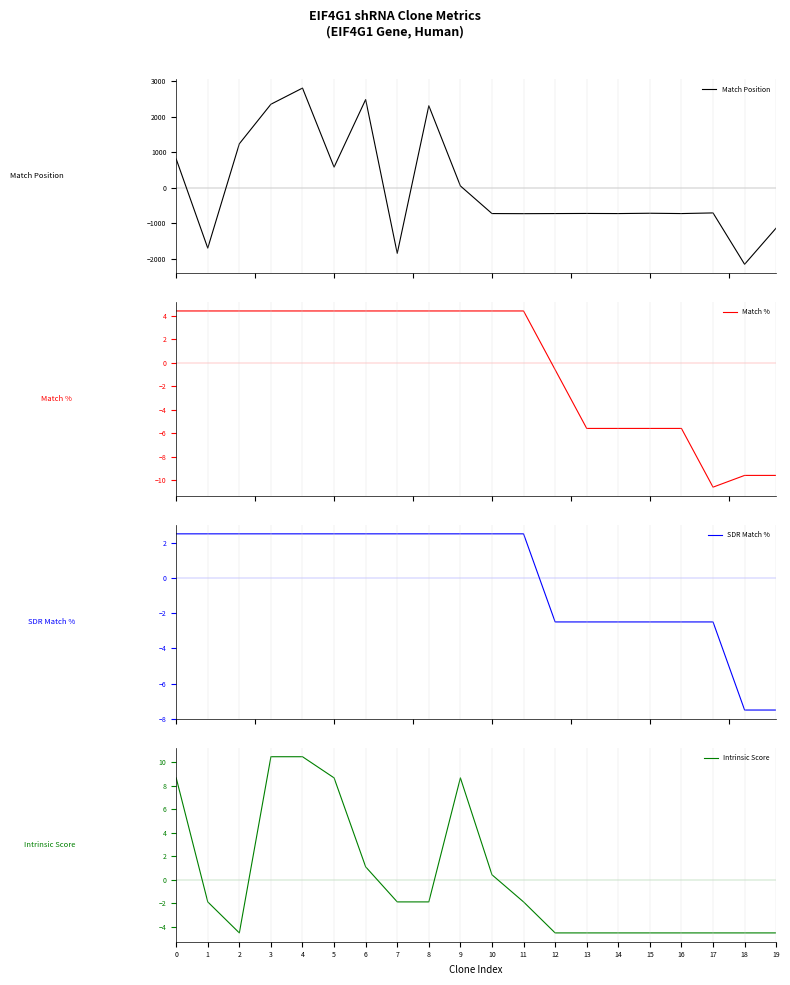

Is the value of SDR Match % at 5 greater than the value of Match Position at 9?

No